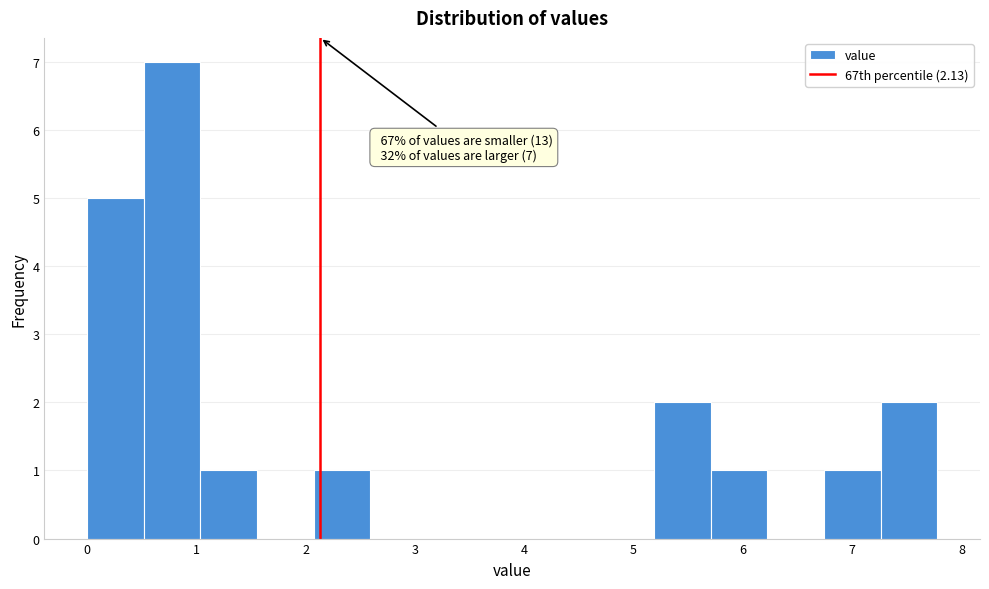

Over which range of the x-axis is the bar tallest?

0.5 to 1.0